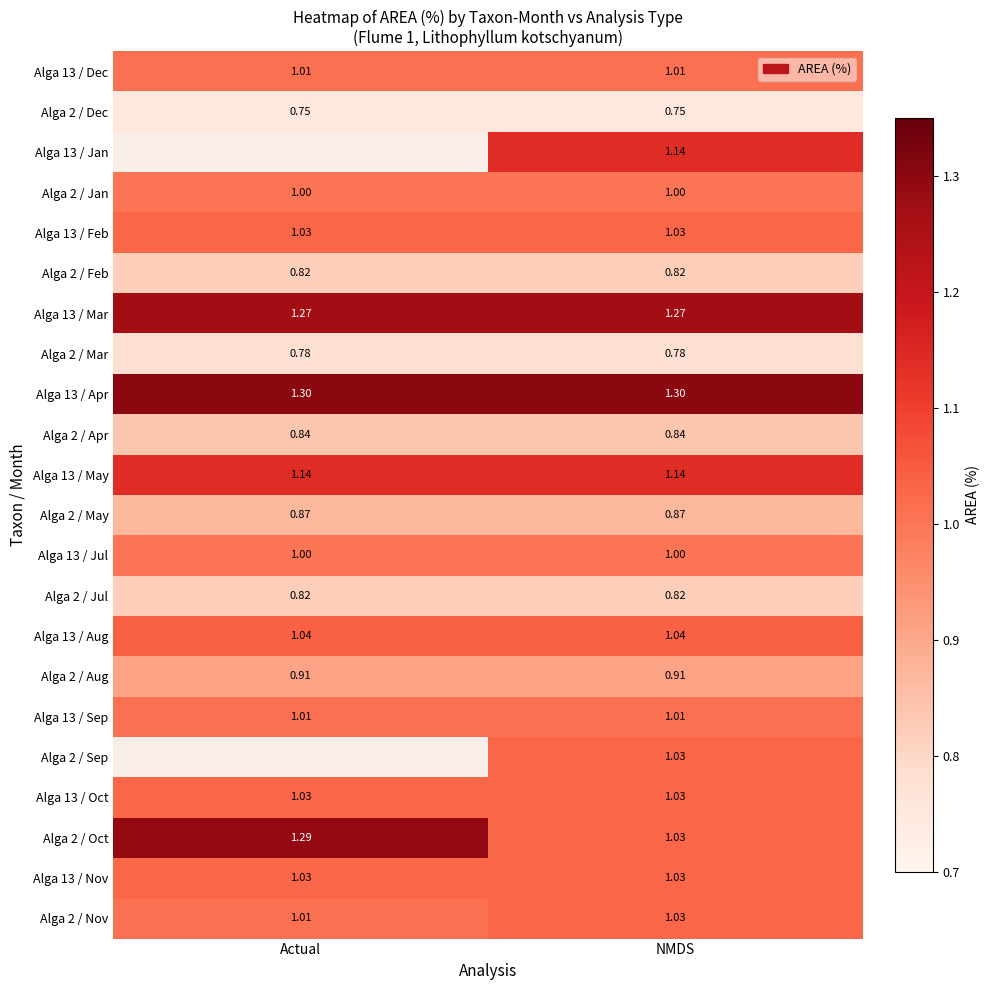

Is the value of Alga 2 / Jan at Actual greater than the value of Alga 2 / Mar at NMDS?

Yes